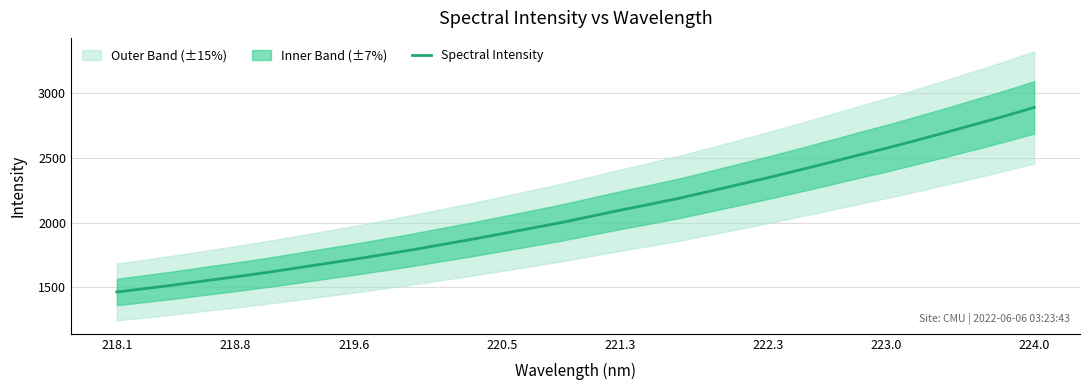

Does the chart display data point markers on the line(s)?

No